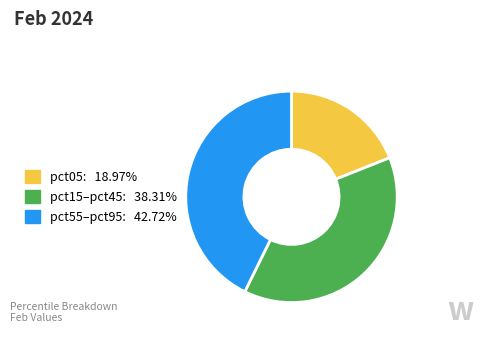

Does any single category account for the majority?

No